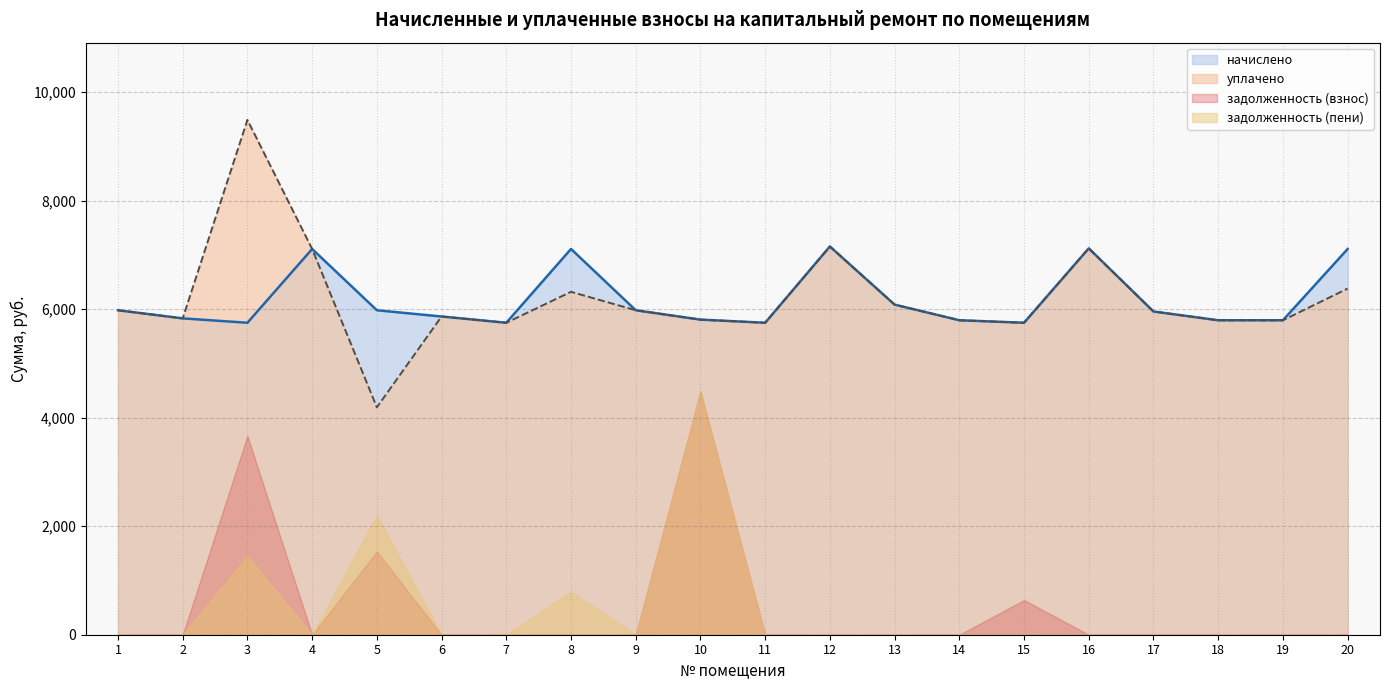

What is the maximum value for начислено?

7153.9